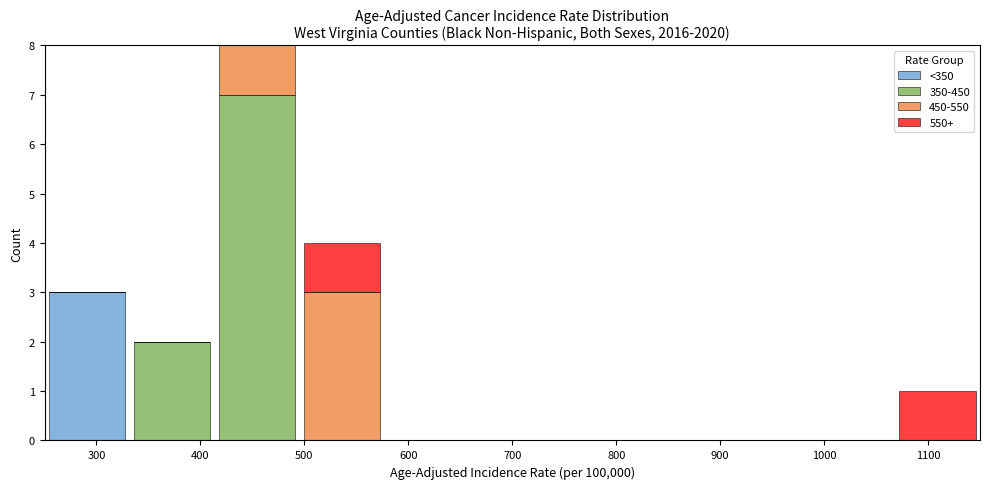

What is the total height of the stacked bar covering 1070 to 1150 on the x-axis? Neither the bar edges nor the heights are printed on the chart, so give them approximately, as read against the axes.

1